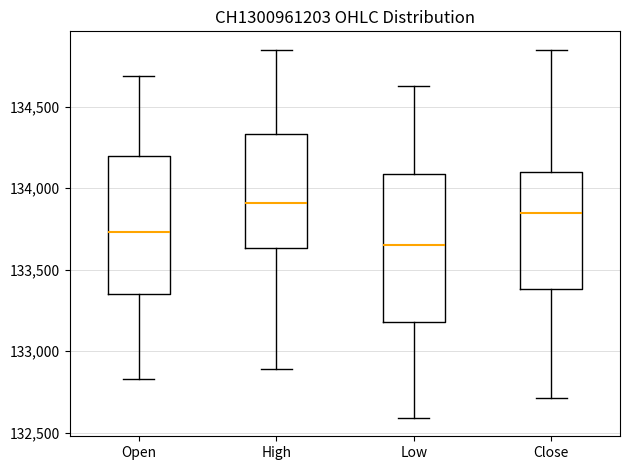

Which box's median line is the lowest?

Low